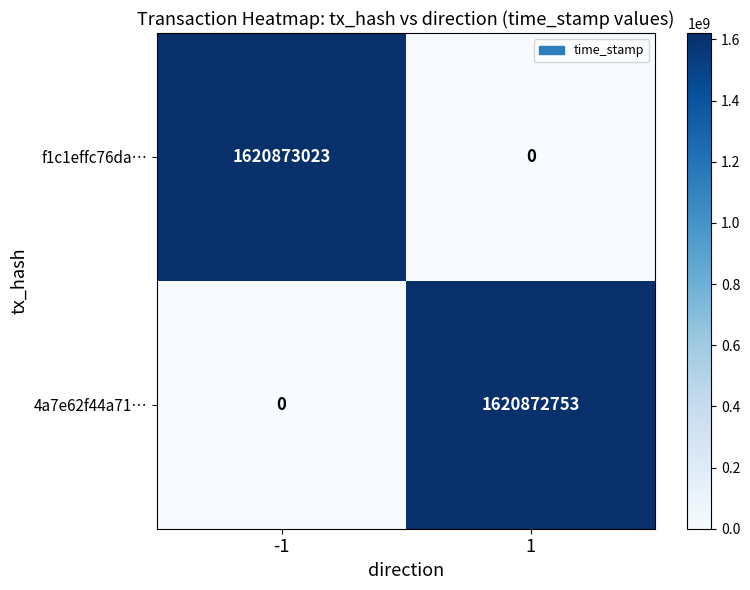

At which category is the sum across all series the highest?

-1